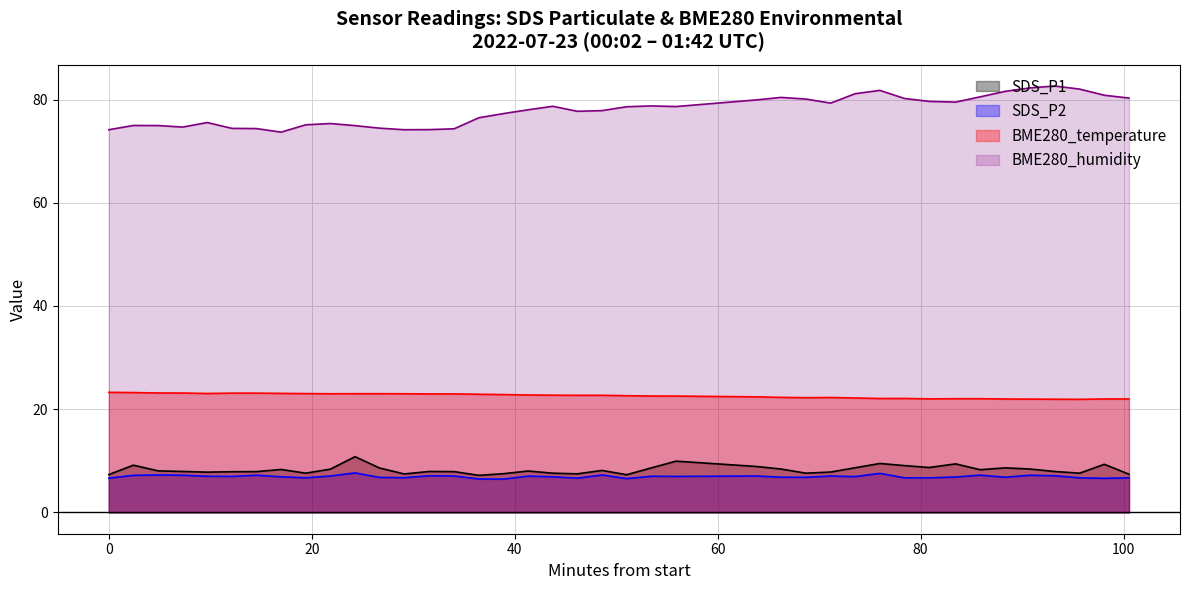

What are all the series names shown in the legend?

SDS_P1, SDS_P2, BME280_temperature, BME280_humidity